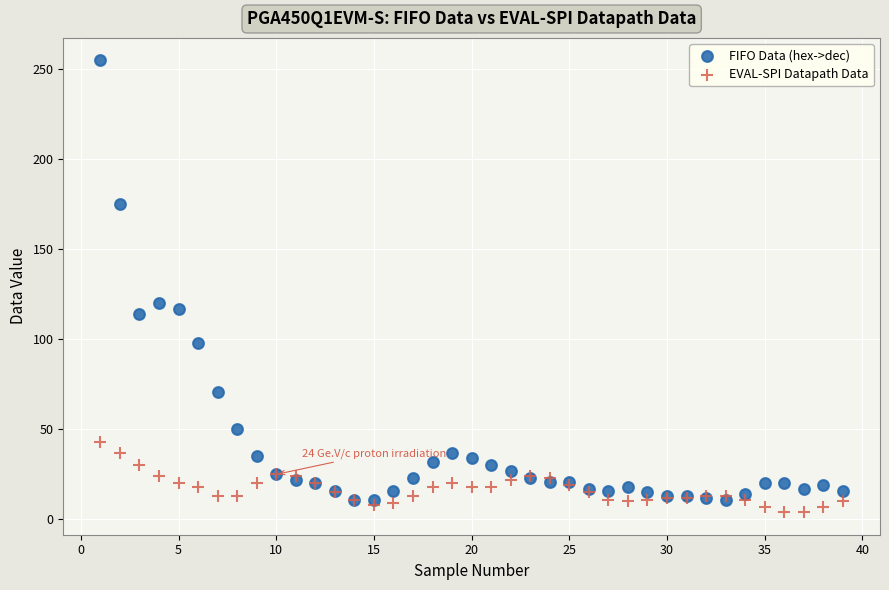

In the FIFO Data (hex->dec) series, what Y value is closest to 133?

120